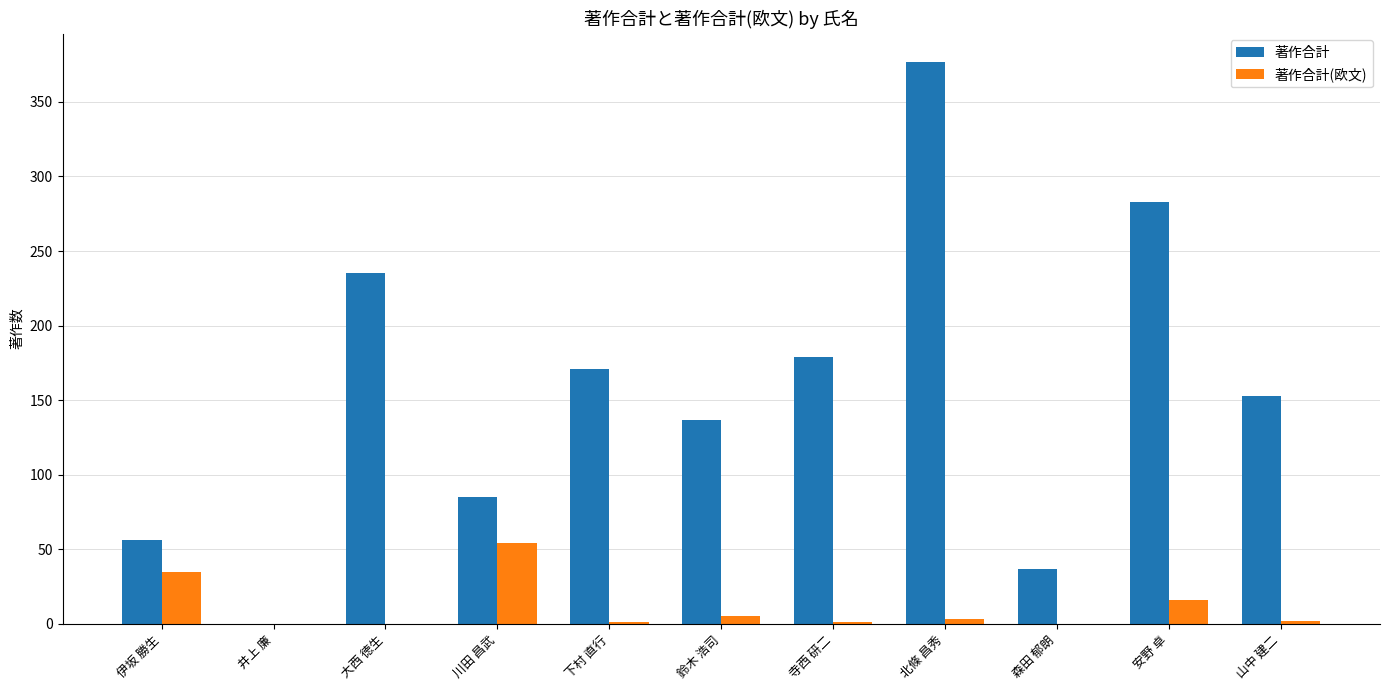

What is the difference between the 著作合計(欧文) values at 大西 徳生 and 寺西 研二?

1